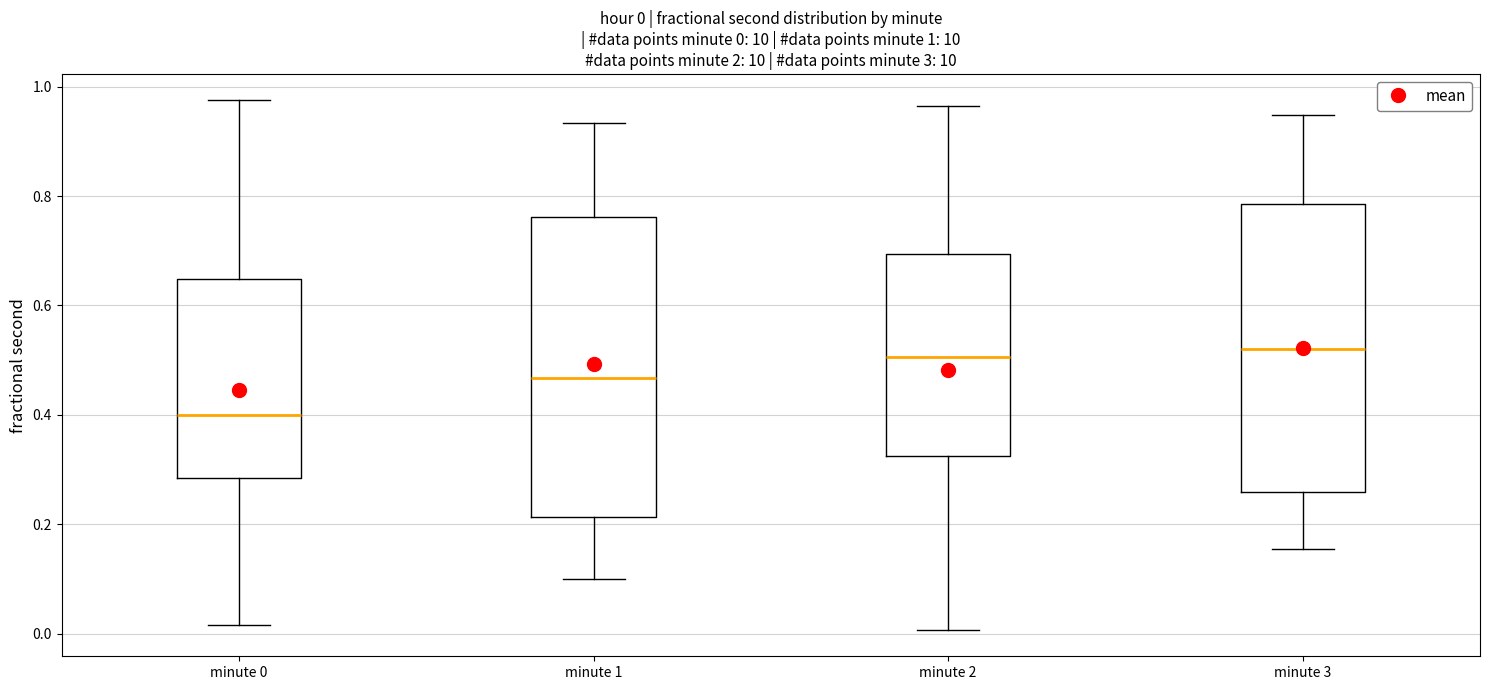

Comparing the boxes themselves (not the whiskers), which one is the tallest?

minute 1